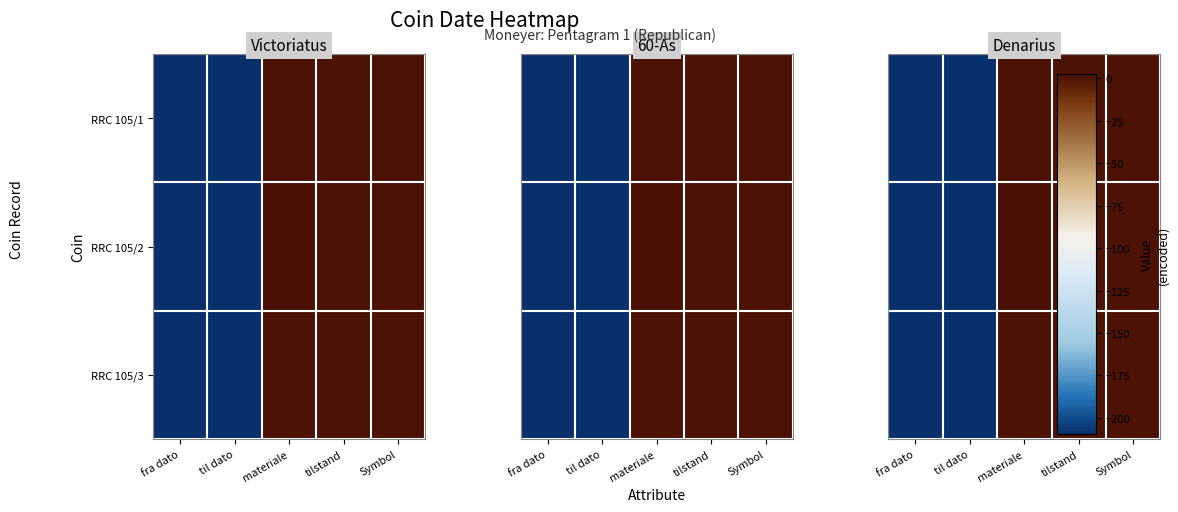

At which category is the sum across all series the highest?

materiale